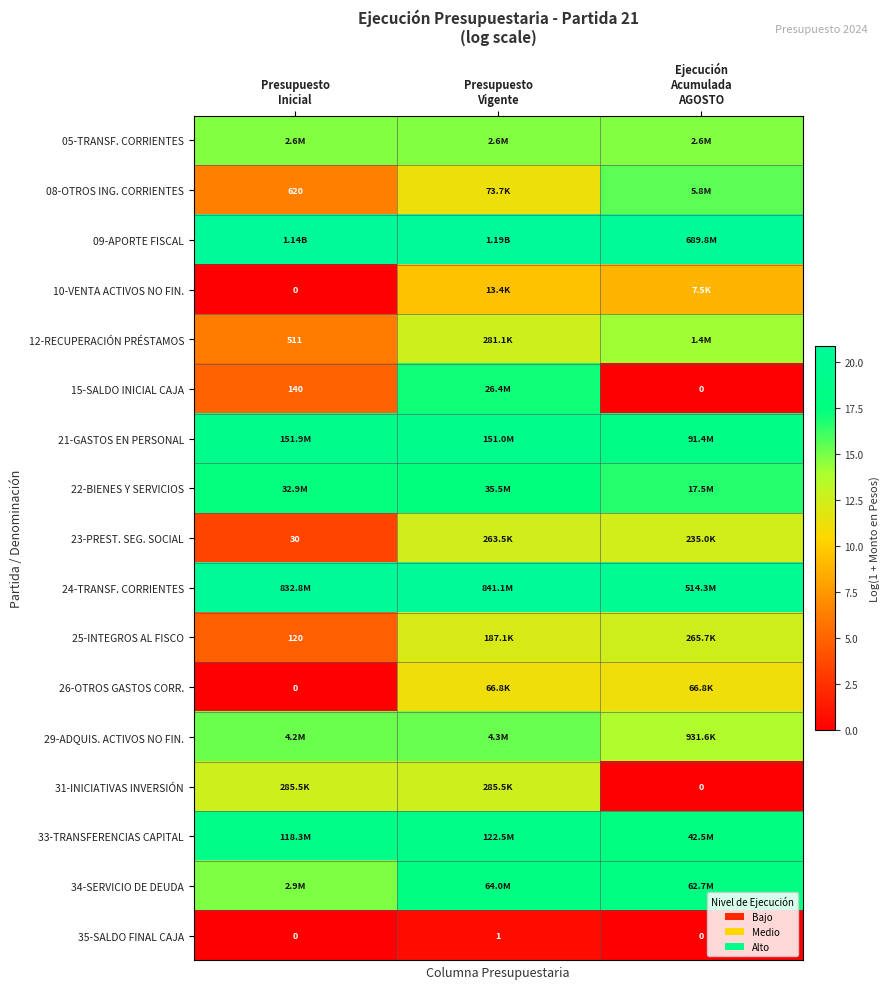

How many data points does each series have?

3